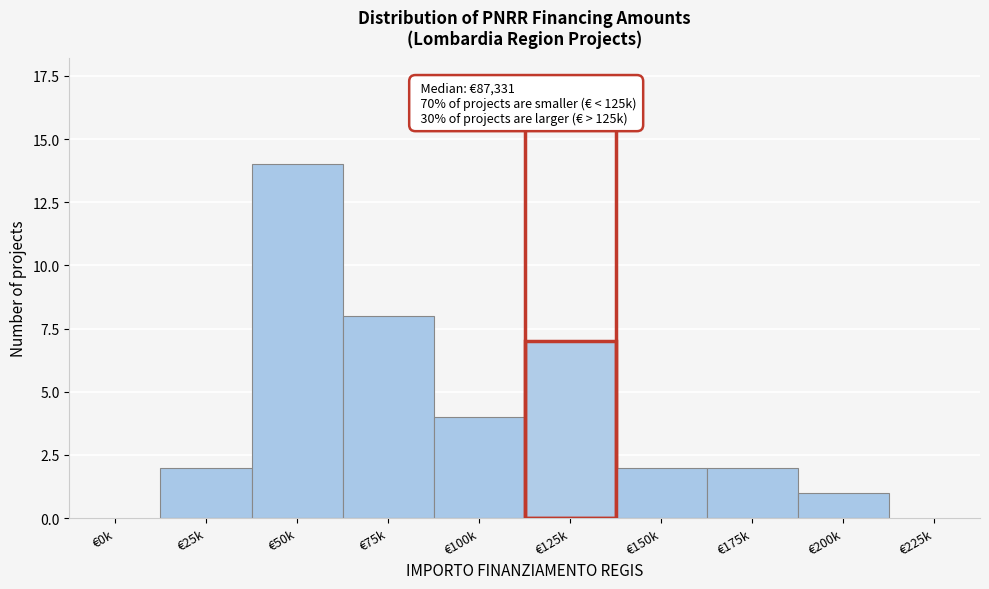

Reading right to left, extract all data points from this chart.

€225k=0	€200k=1	€175k=2	€150k=2	€125k=7	€100k=4	€75k=8	€50k=14	€25k=2	€0k=0